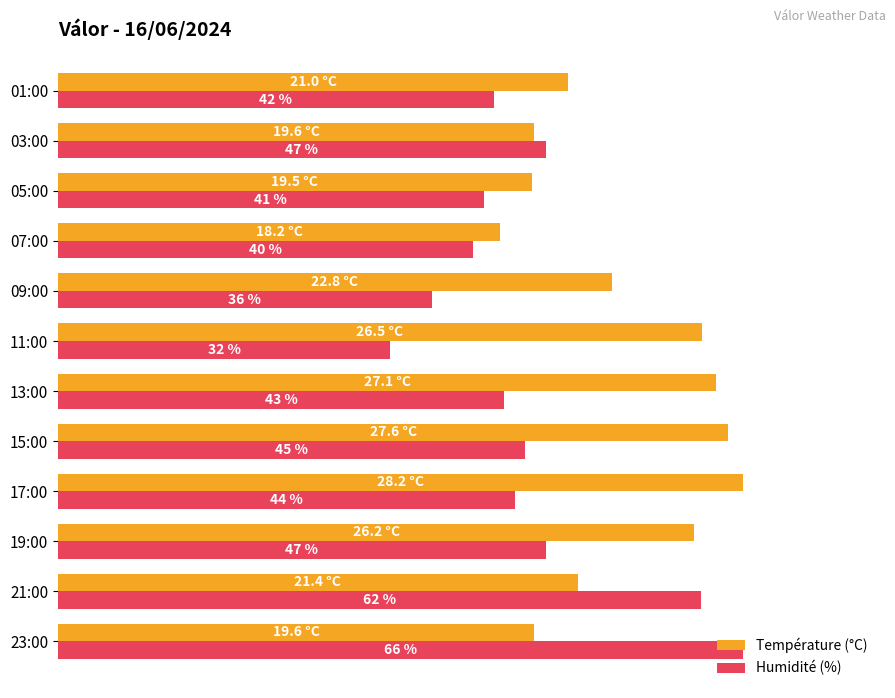

What are all the series names shown in the legend?

Température (°C), Humidité (%)